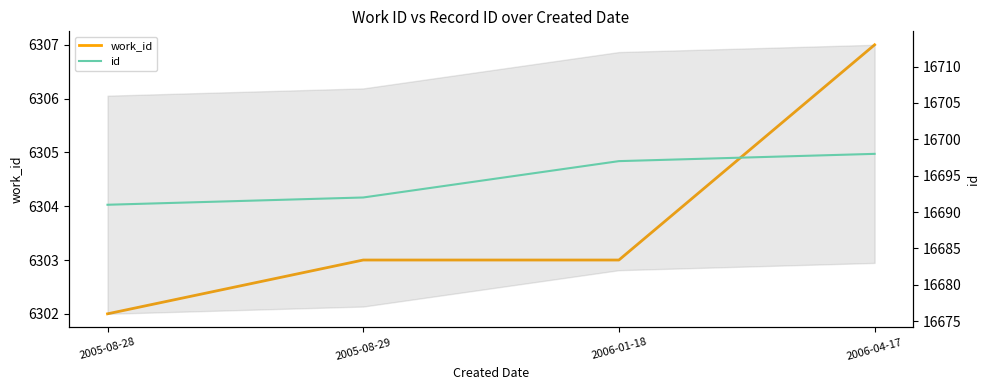

At which category is the sum across all series the highest?

2006-04-17